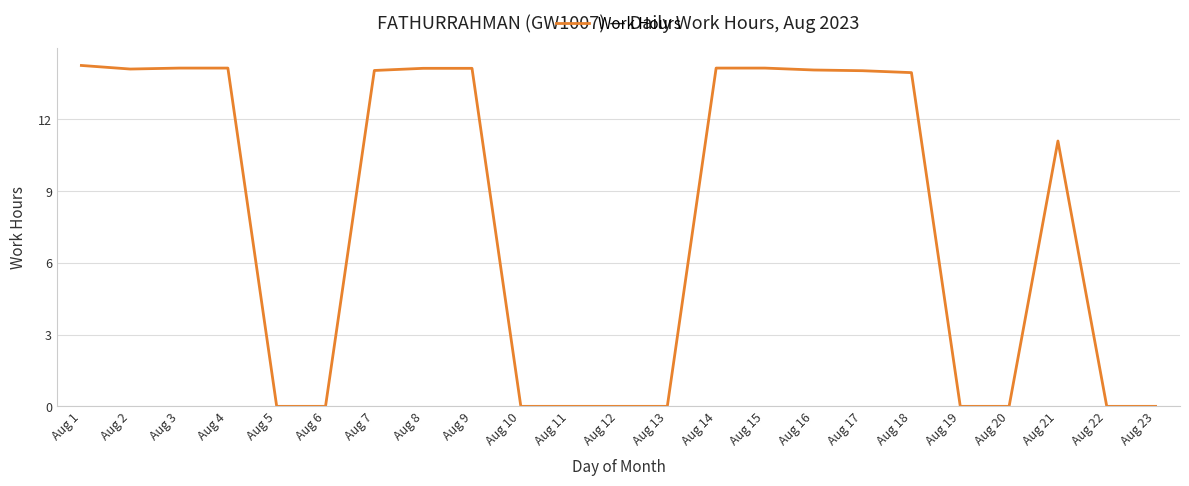

What is the average value?

7.8